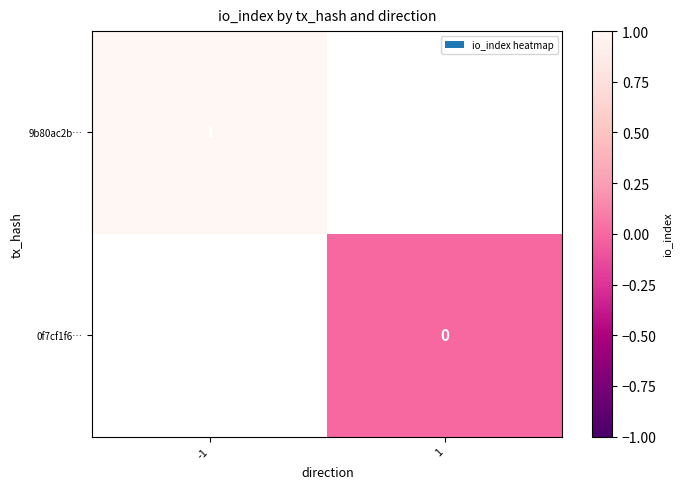

At how many categories does at least one series exceed 0?

1